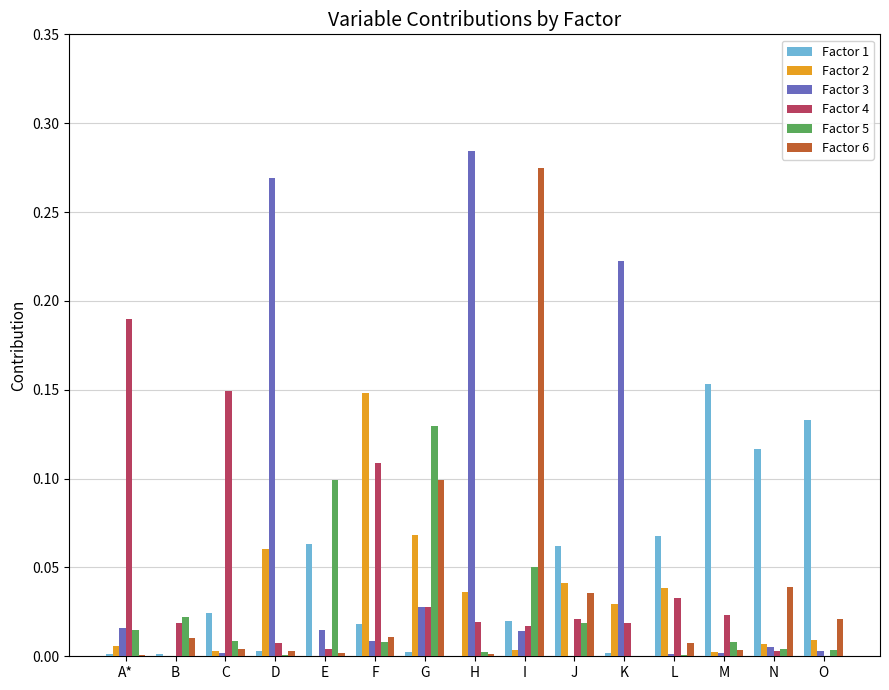

What are all the series names shown in the legend?

Factor 1, Factor 2, Factor 3, Factor 4, Factor 5, Factor 6